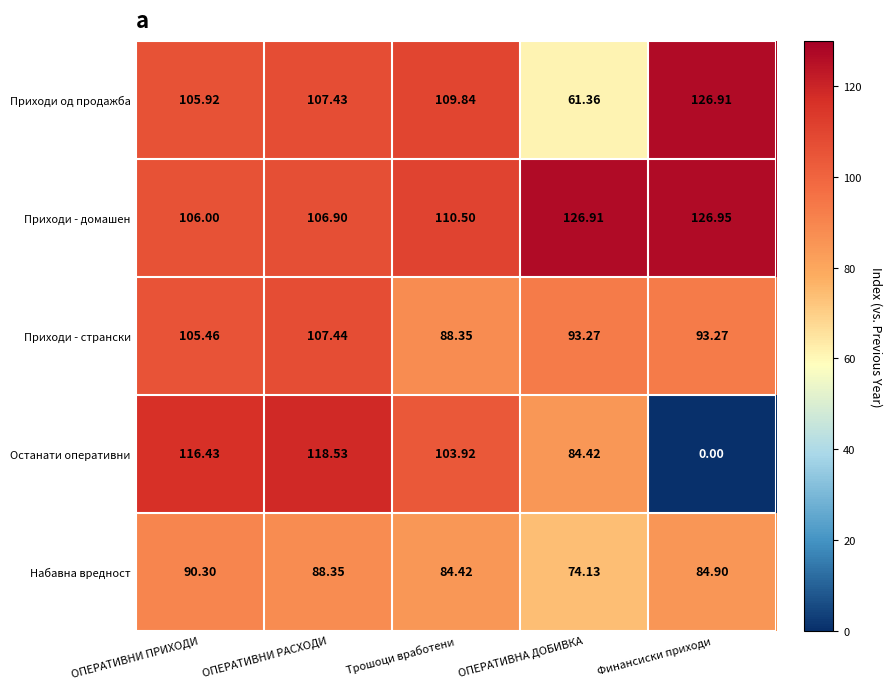

Which category has the lowest value across all series?

Финансиски приходи